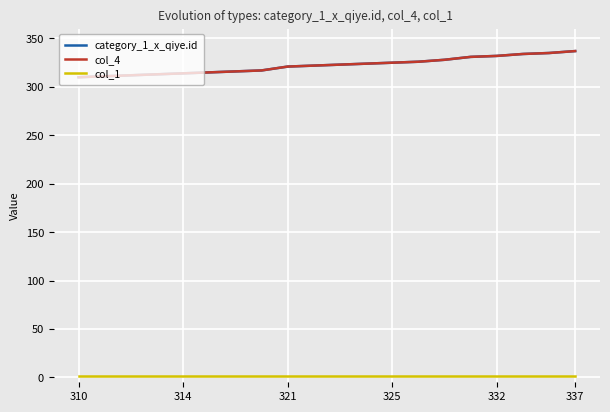

Is this an area chart (filled region under the line)?

No